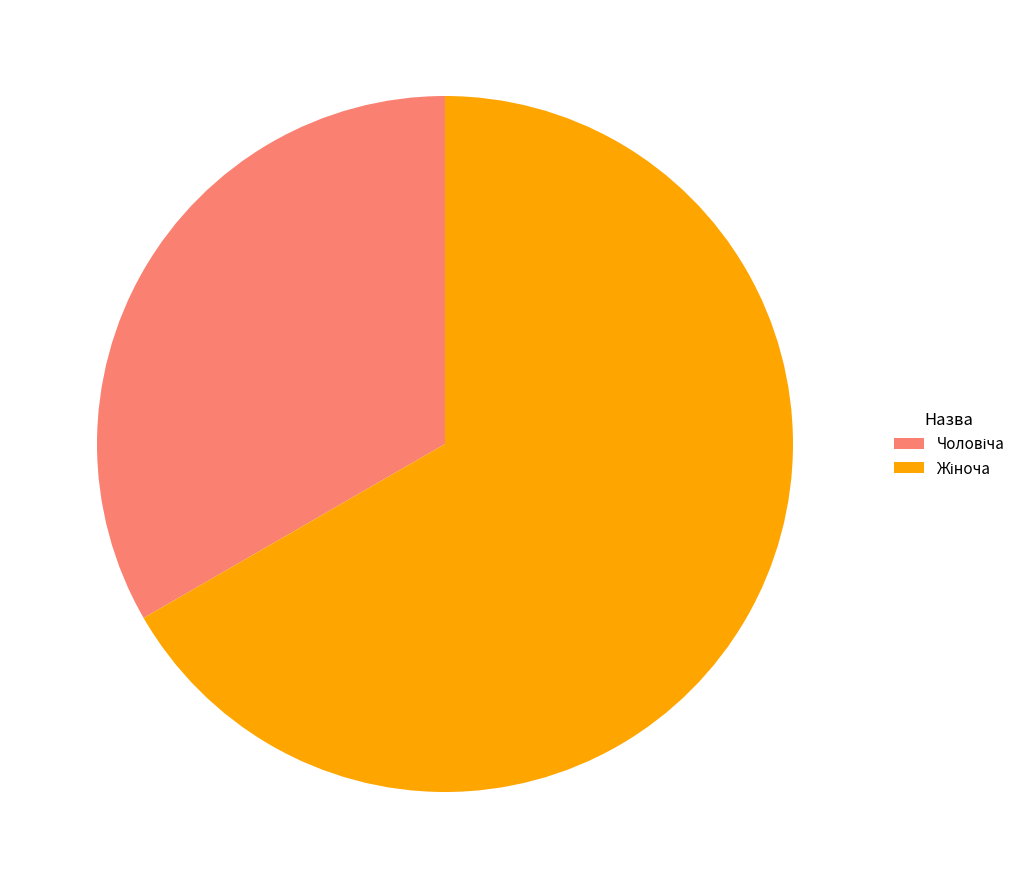

Is there a majority slice in this chart?

Yes